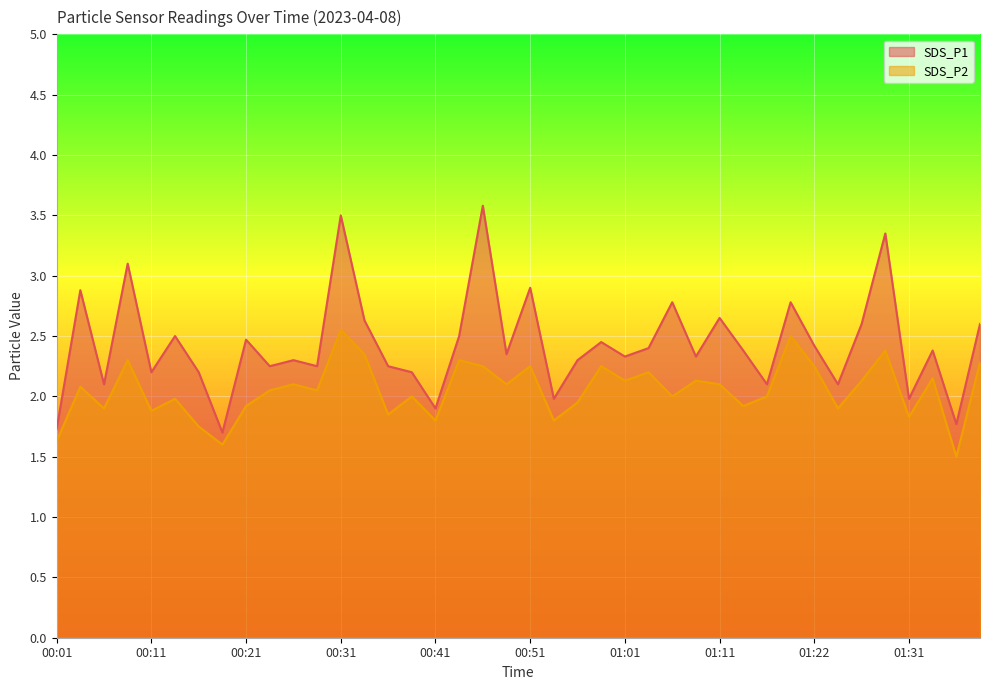

Does the chart display data point markers on the line(s)?

No